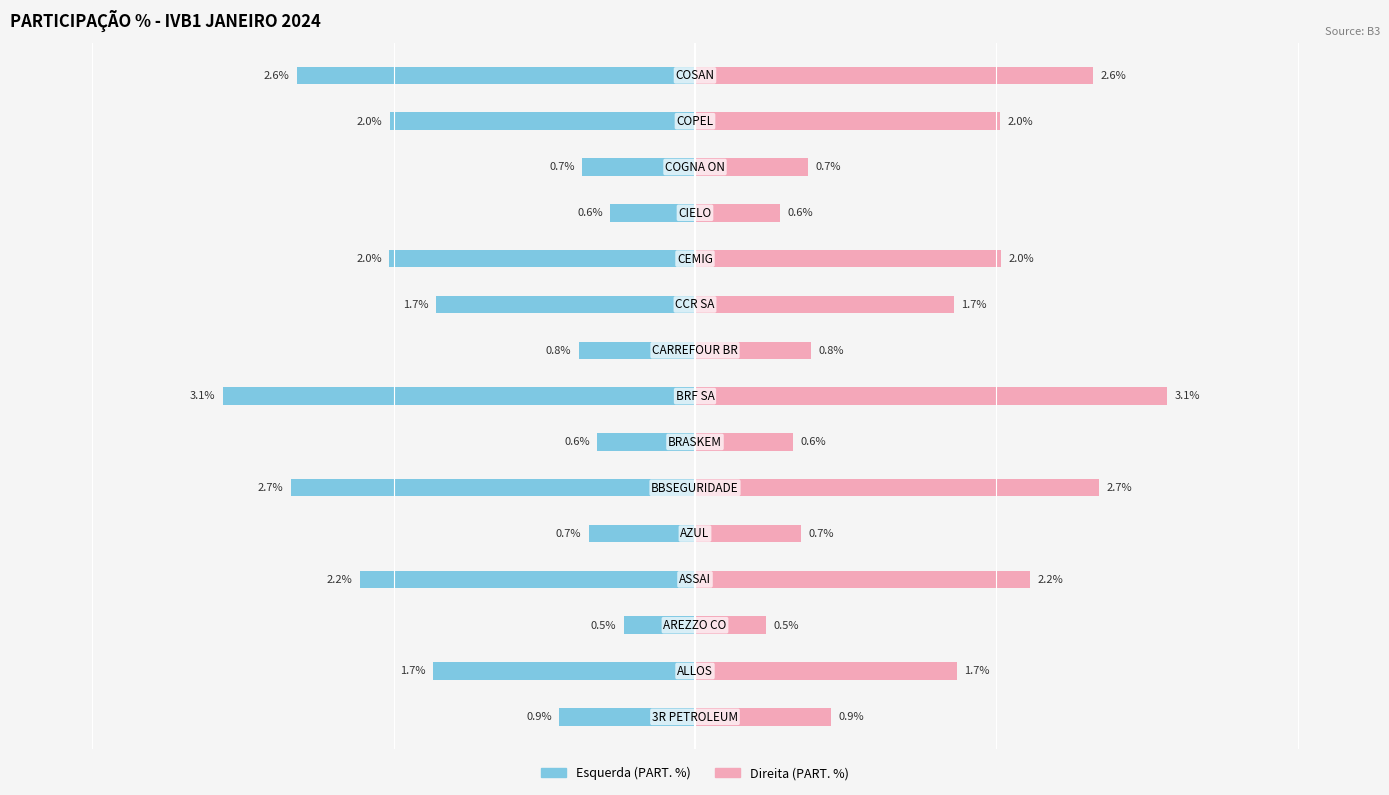

What is the value of the PART. % bar at the 8th from the left?

3.1